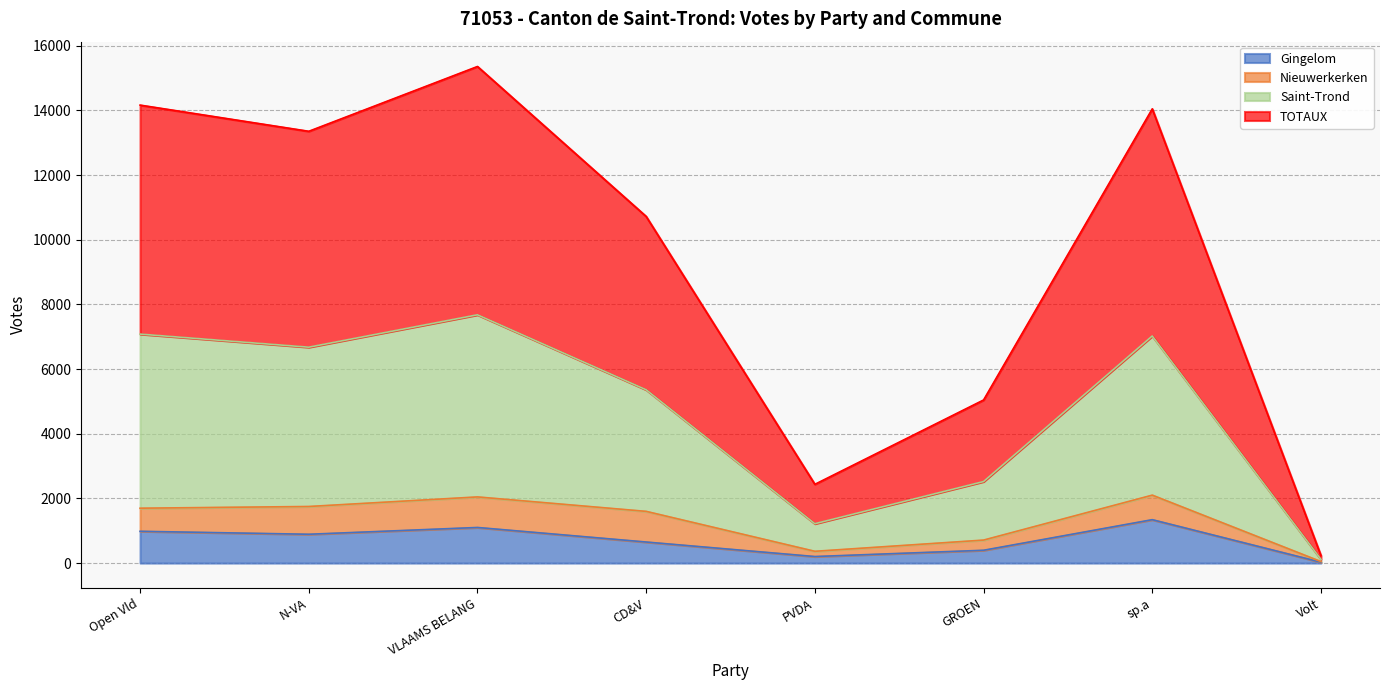

What is the total value across all series at sp.a?

14048